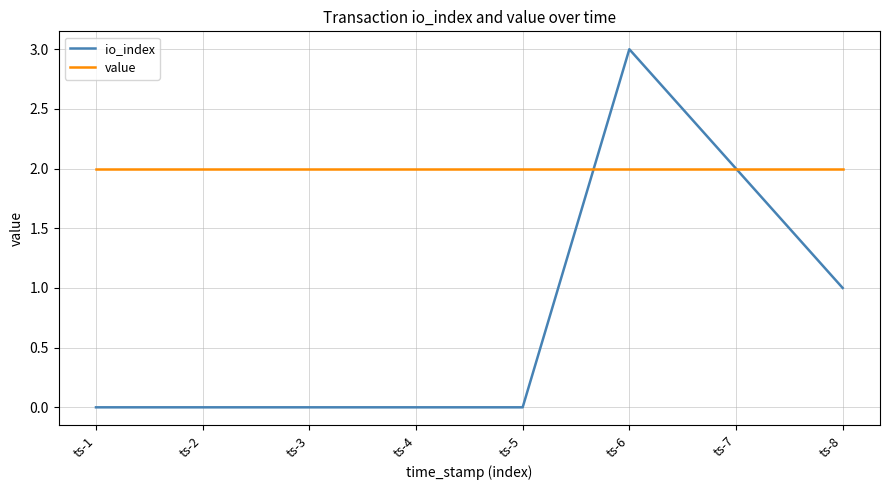

The io_index series shows 2.0 at ts-1. True or false?

False